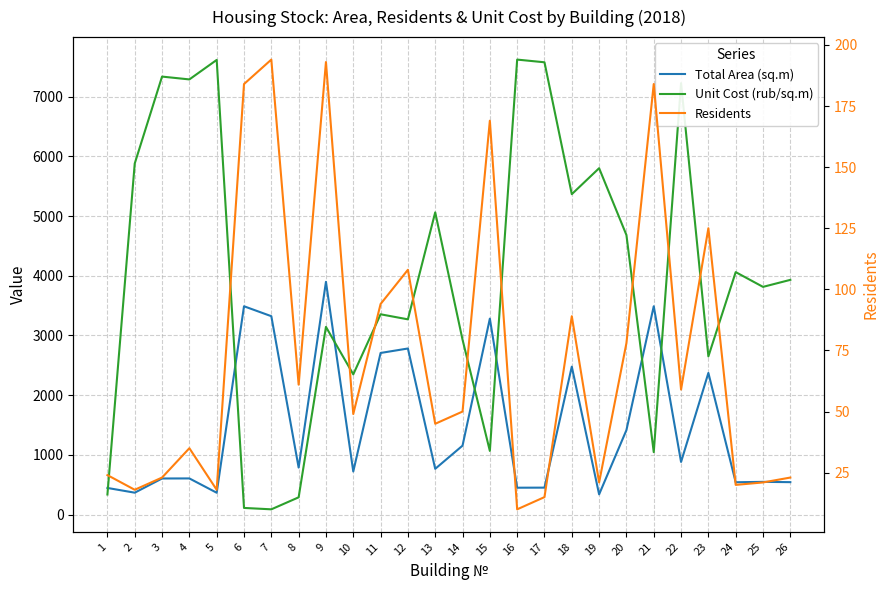

At which category is the sum across all series the highest?

22